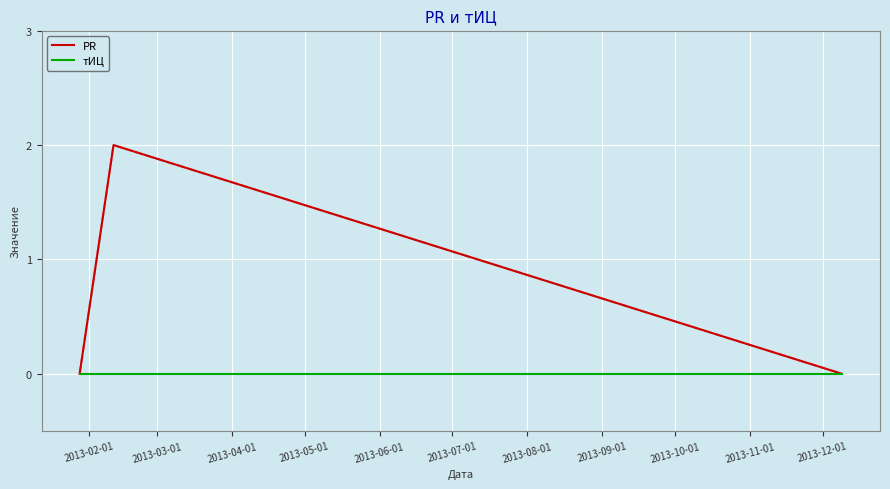

List the series in order of their peak value, highest first.

PR, тИЦ